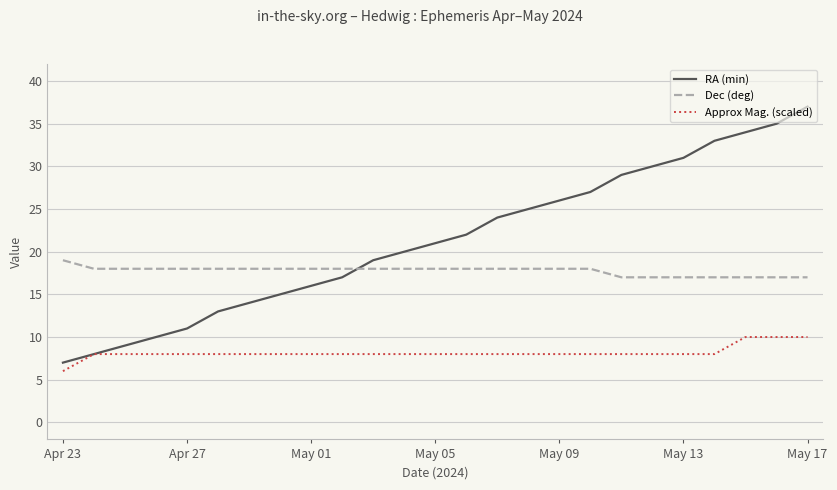

Reading left to right, list all the values displayed in this chart.

RA (min): 7.0	8.0	9.0	10.0	11.0	13.0	14.0	15.0	16.0	17.0	19.0	20.0	21.0	22.0	24.0	25.0	26.0	27.0	29.0	30.0	31.0	33.0	34.0	35.0	37.0
Dec (deg): 19.0	18.0	18.0	18.0	18.0	18.0	18.0	18.0	18.0	18.0	18.0	18.0	18.0	18.0	18.0	18.0	18.0	18.0	17.0	17.0	17.0	17.0	17.0	17.0	17.0
Approx Mag. (scaled): 6.0	8.0	8.0	8.0	8.0	8.0	8.0	8.0	8.0	8.0	8.0	8.0	8.0	8.0	8.0	8.0	8.0	8.0	8.0	8.0	8.0	8.0	10.0	10.0	10.0